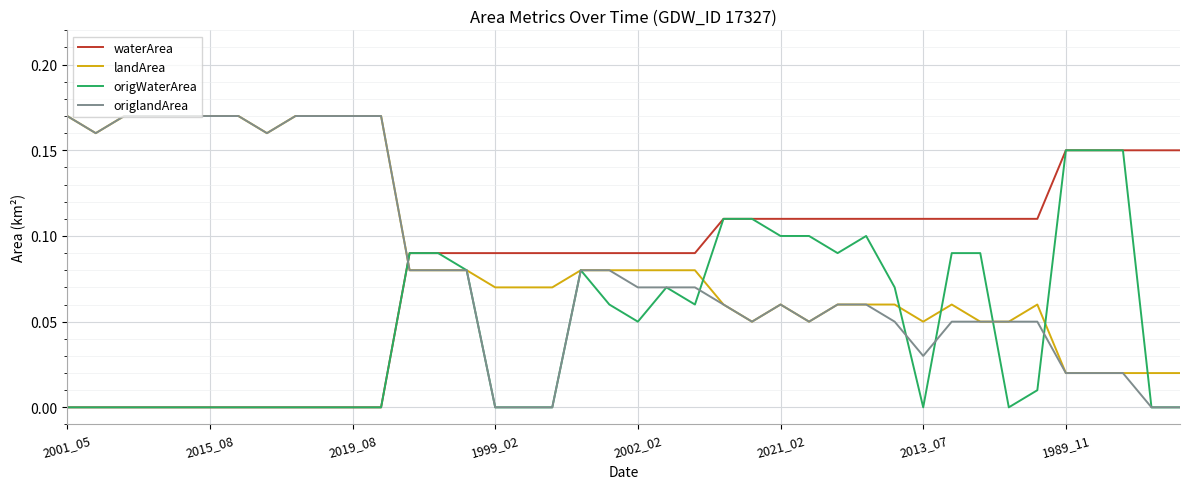

Which series has the widest spread of values?

origlandArea